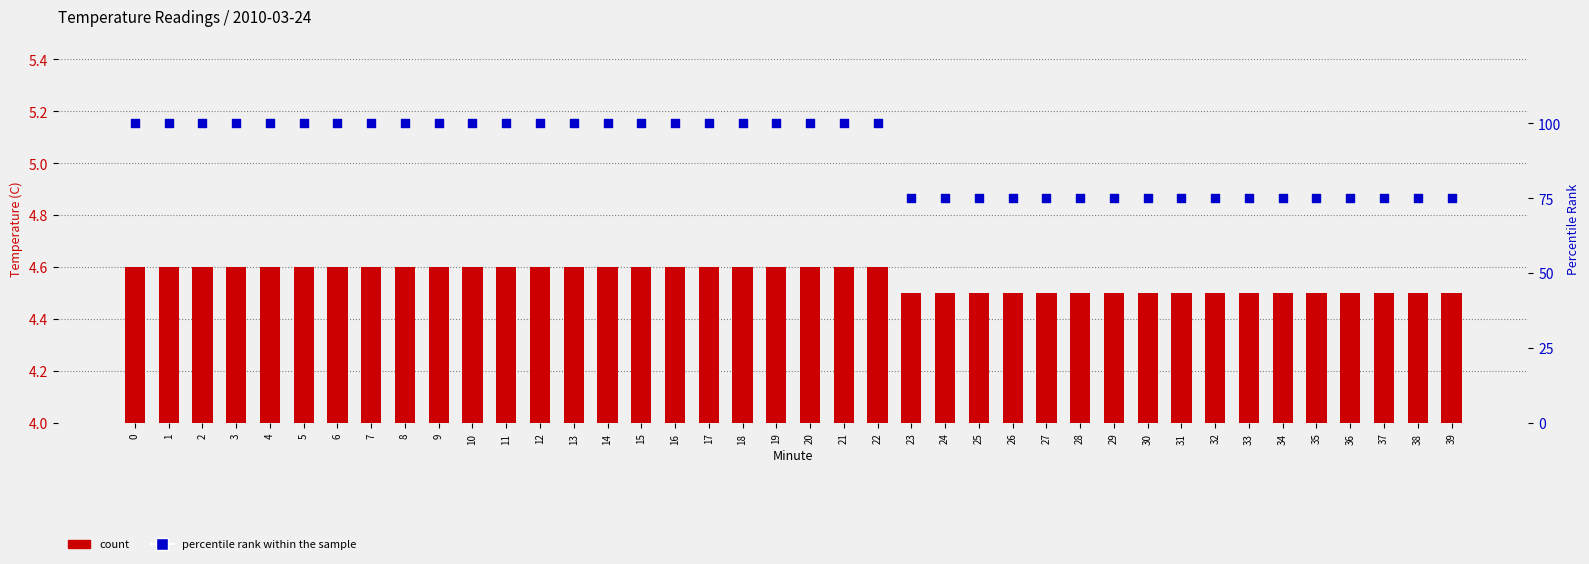

What is the total value across all series at 32?

79.5